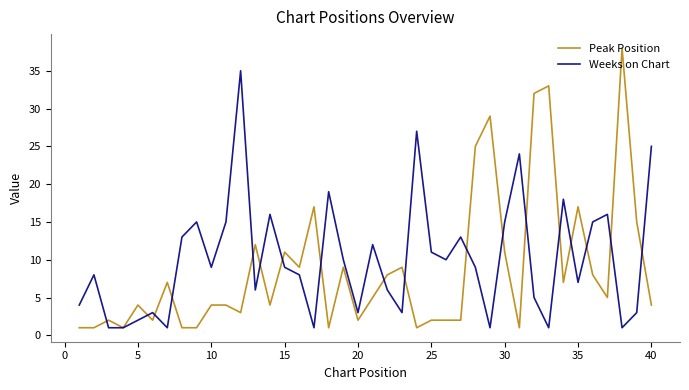

List the series in order of their peak value, lowest first.

Weeks on Chart, Peak Position